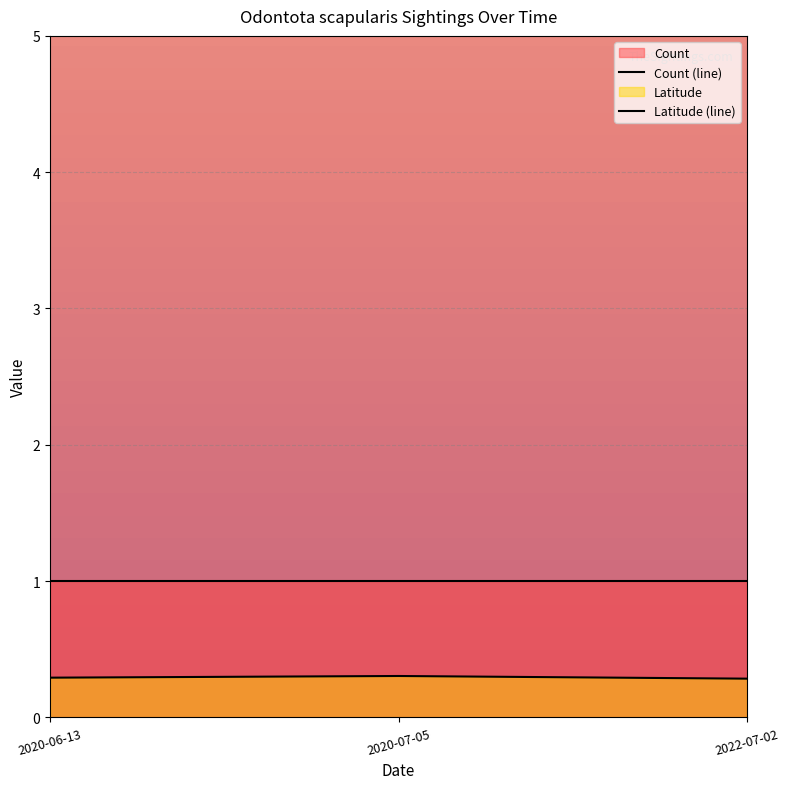

Between 2020-06-13 and 2020-07-05, which series saw the biggest shift?

Latitude (line)